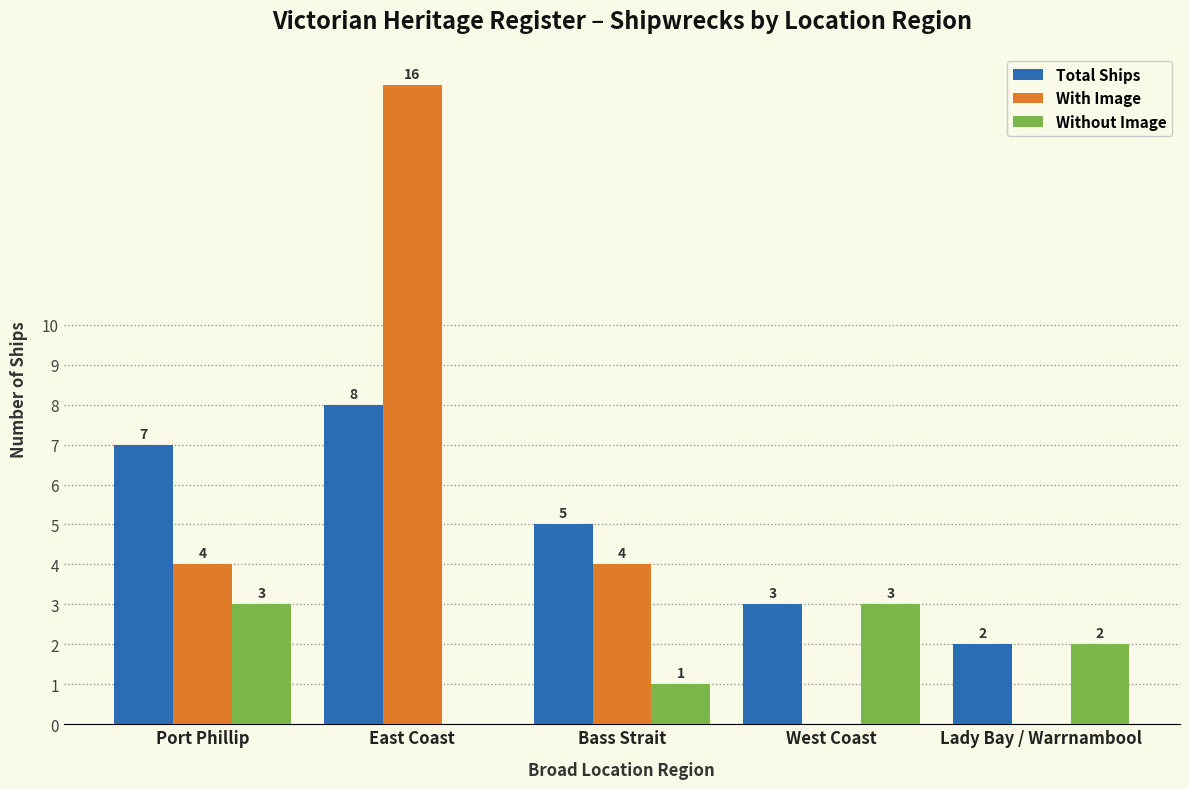

Which series changed the most between Port Phillip and Lady Bay / Warrnambool?

Total Ships